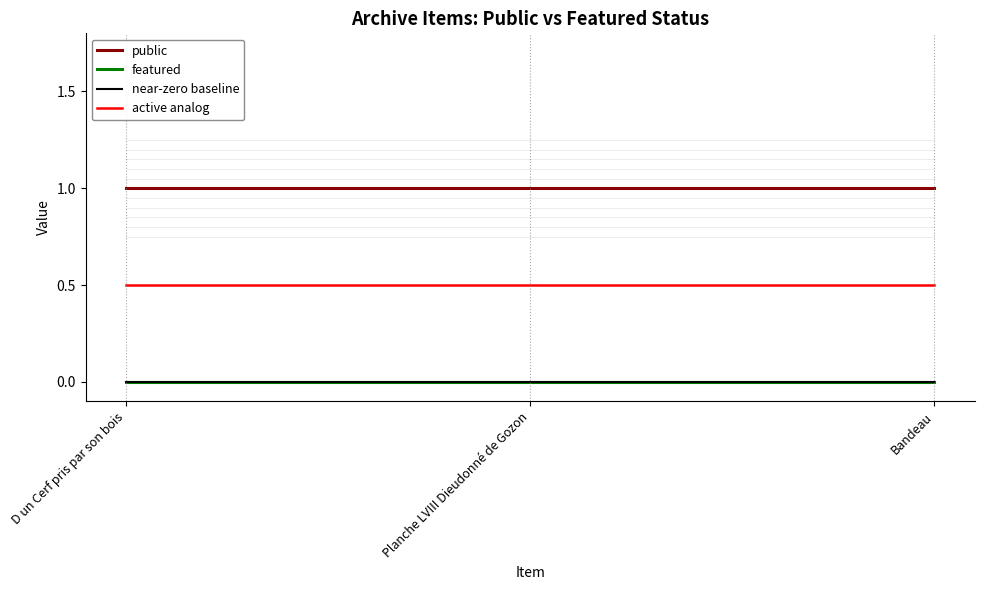

At which category is the sum across all series the highest?

D un Cerf pris par son bois